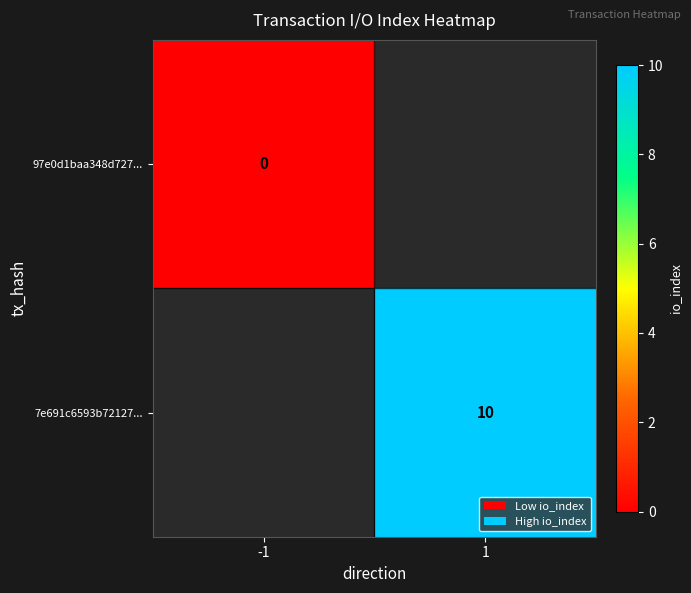

True or false: 7e691c6593b72127... has a value of 10 at 1.

True